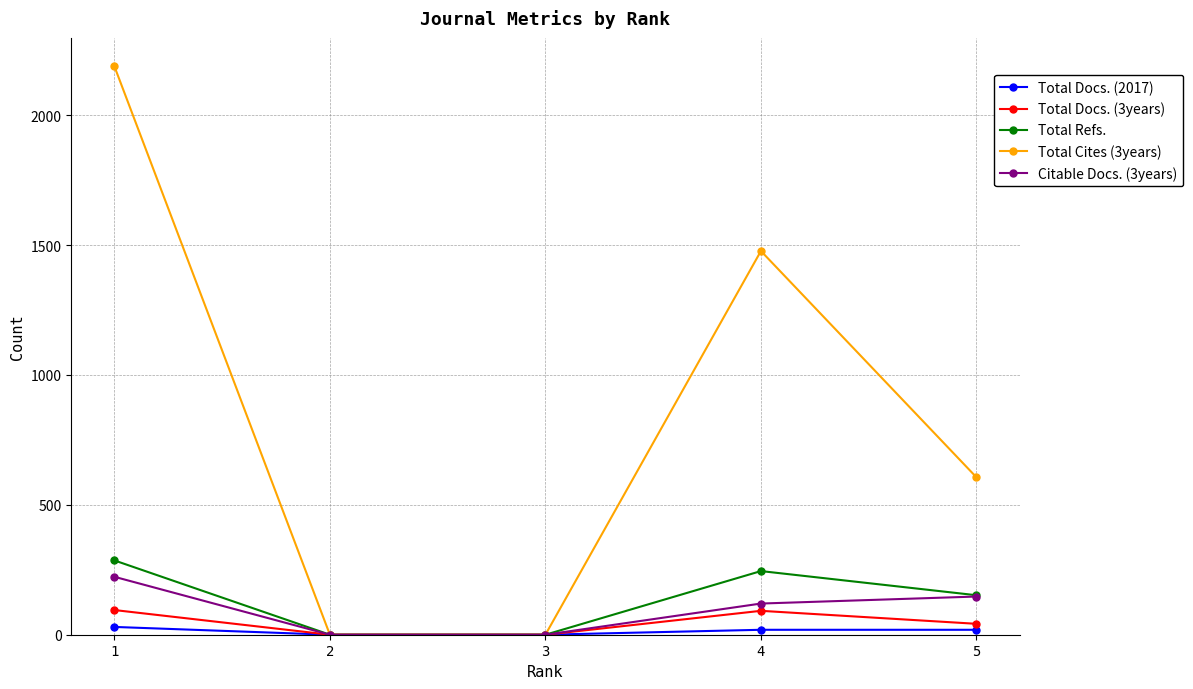

What are all the series names shown in the legend?

Total Docs. (2017), Total Docs. (3years), Total Refs., Total Cites (3years), Citable Docs. (3years)